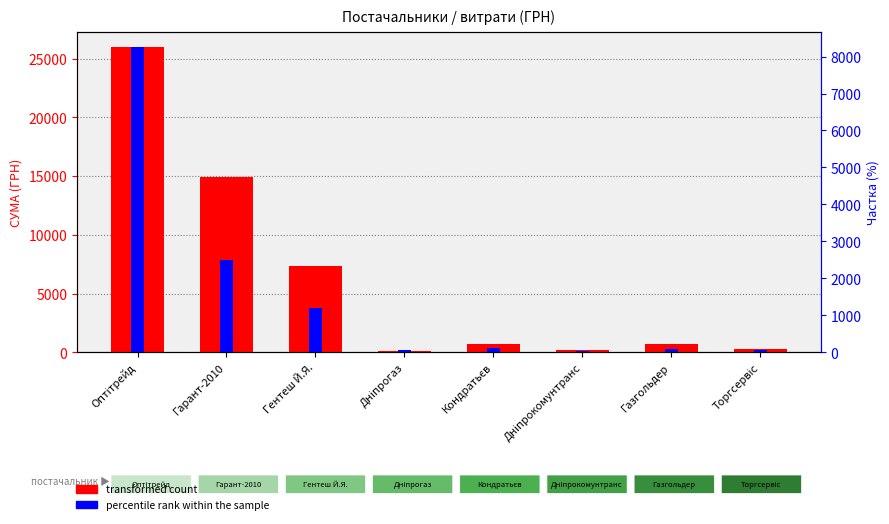

What is the label of the 6th bar from the right?

Гентеш Й.Я.